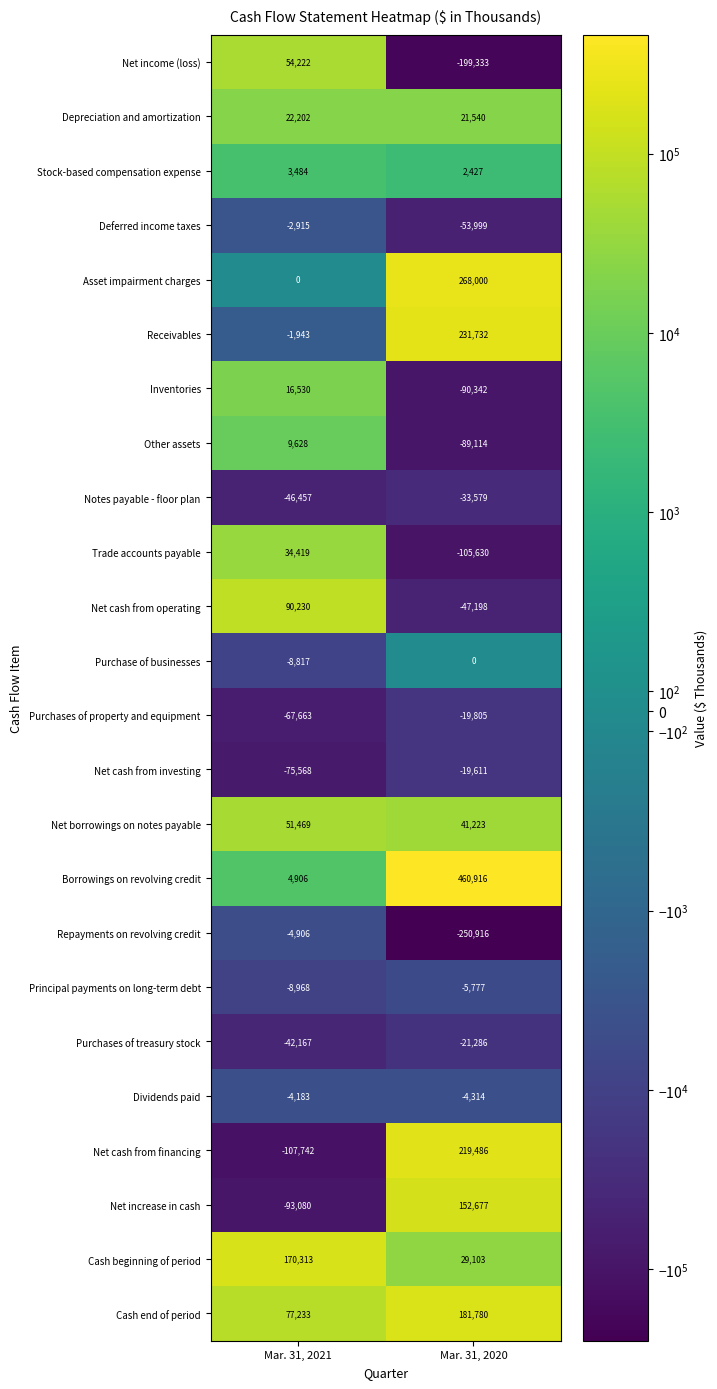

Which series has the largest range (max minus min)?

Borrowings on revolving credit